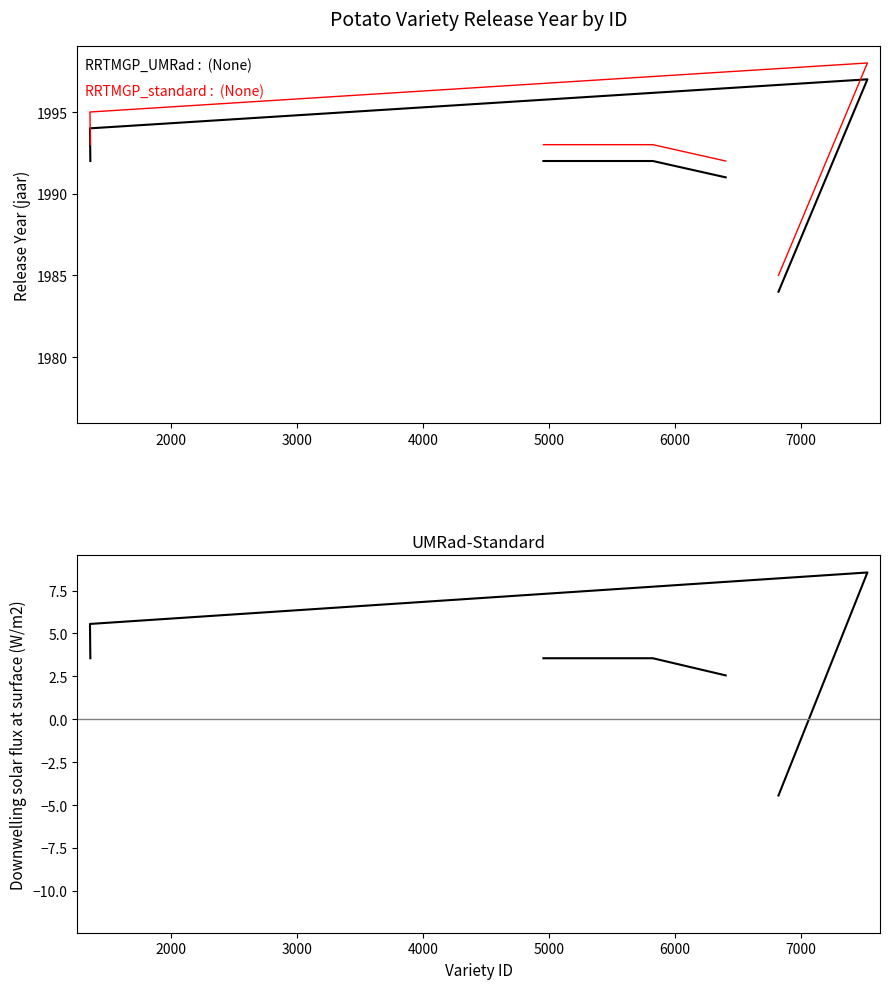

True or false: UMRad-Standard and RRTMGP_UMRad intersect in this chart.

False